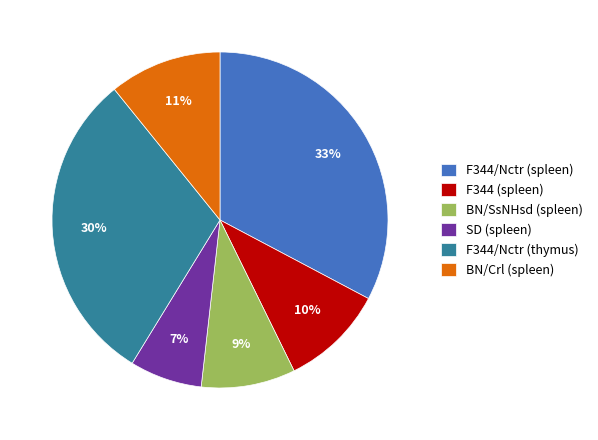

True or false: F344 (spleen) accounts for 18% of the total.

False